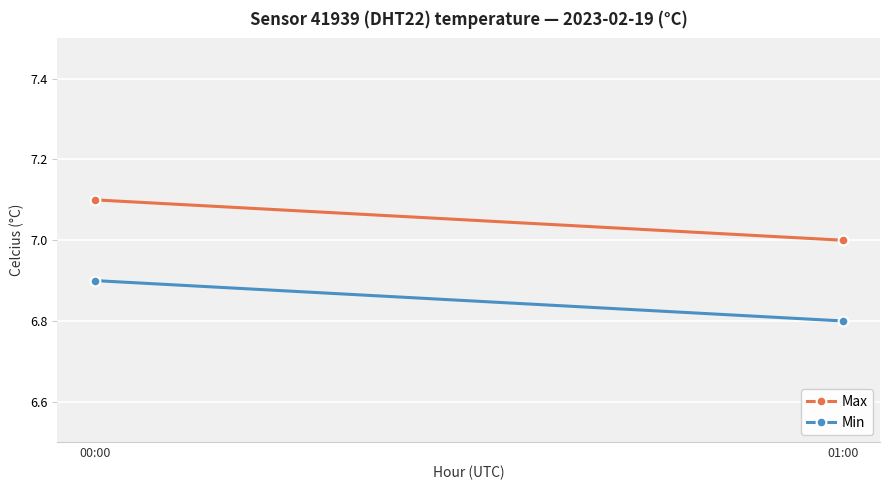

The value of Max at 00:00 is 3.1. True or false?

False